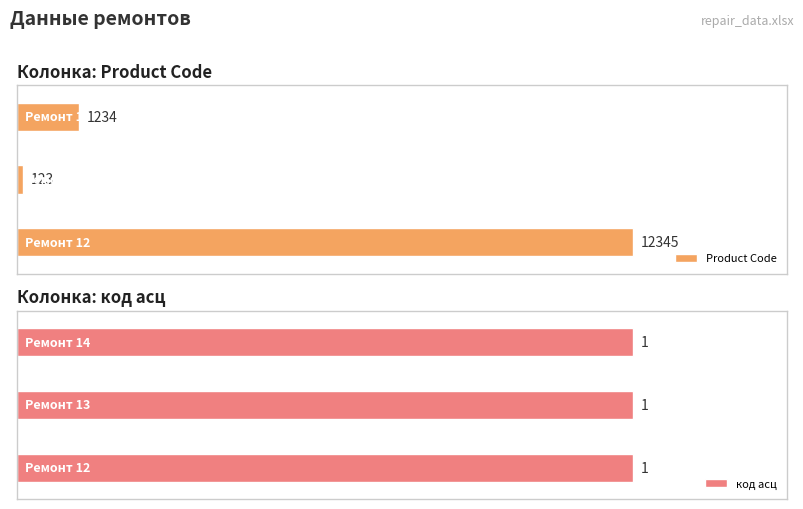

True or false: Product Code has a value of 203.1 at 1.

False